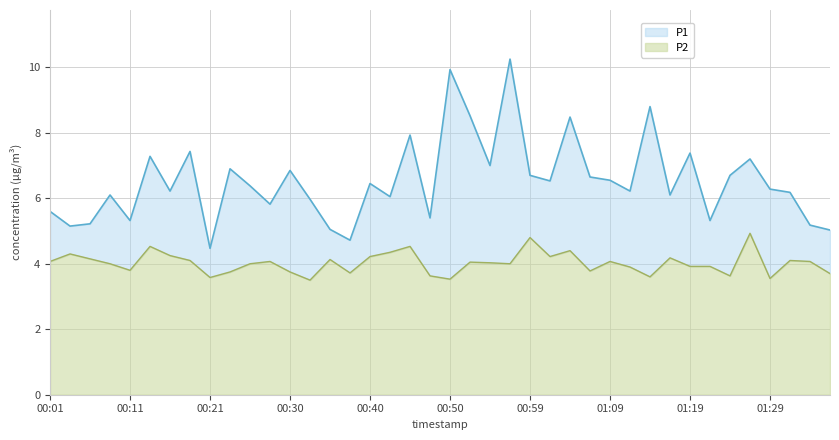

At which category is the sum across all series the highest?

00:57